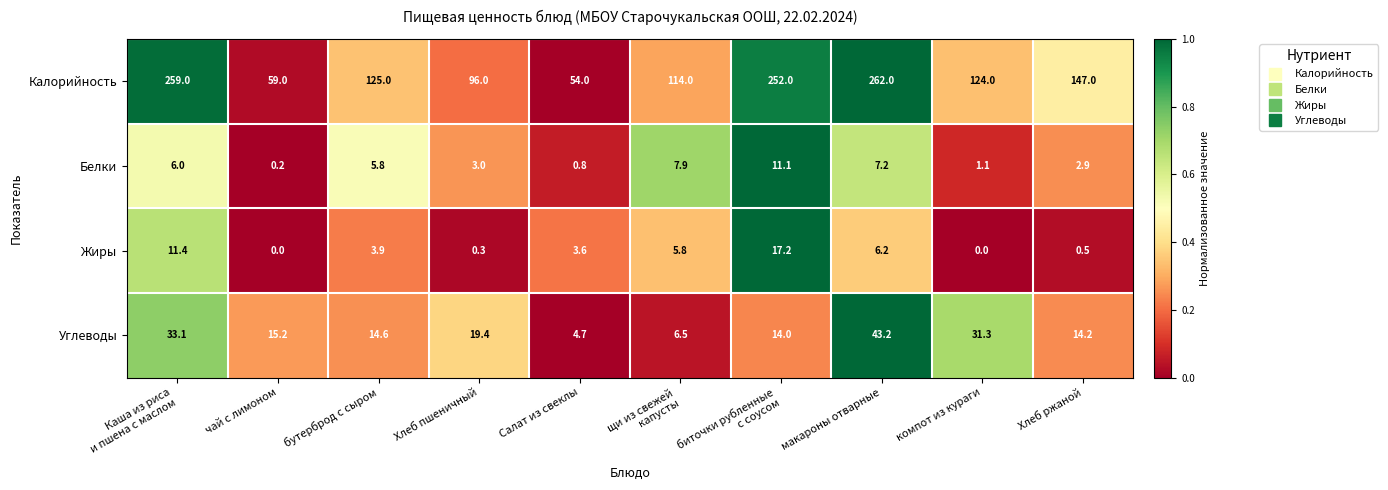

What is the difference between the highest and lowest values at макароны отварные?

255.8